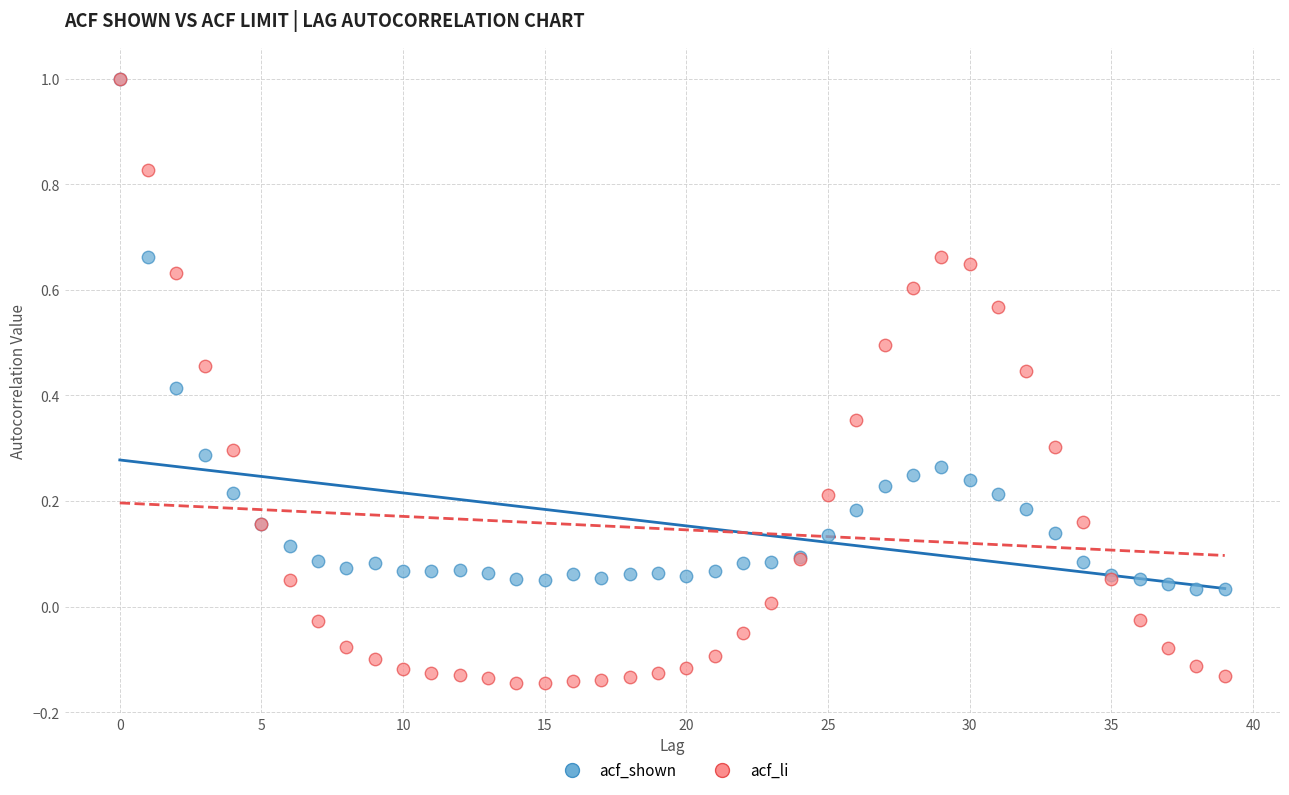

What are all the series names shown in the legend?

acf_shown, acf_li